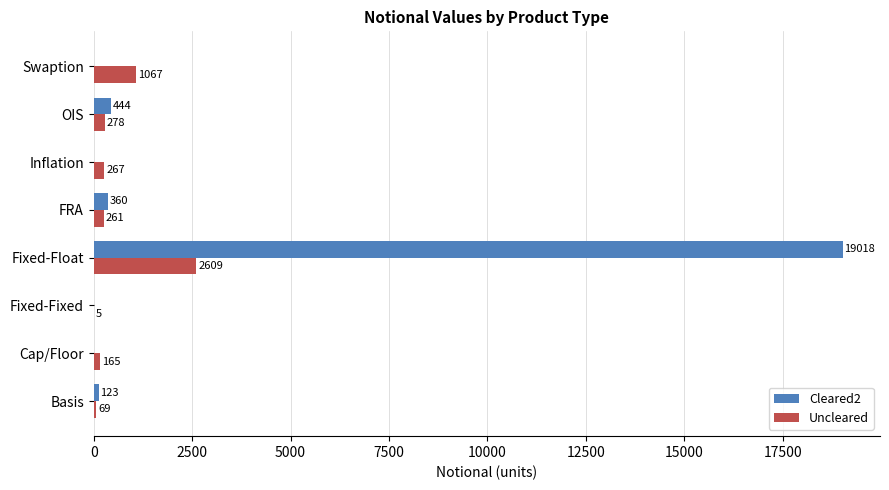

At which category is the sum across all series the highest?

Fixed-Float